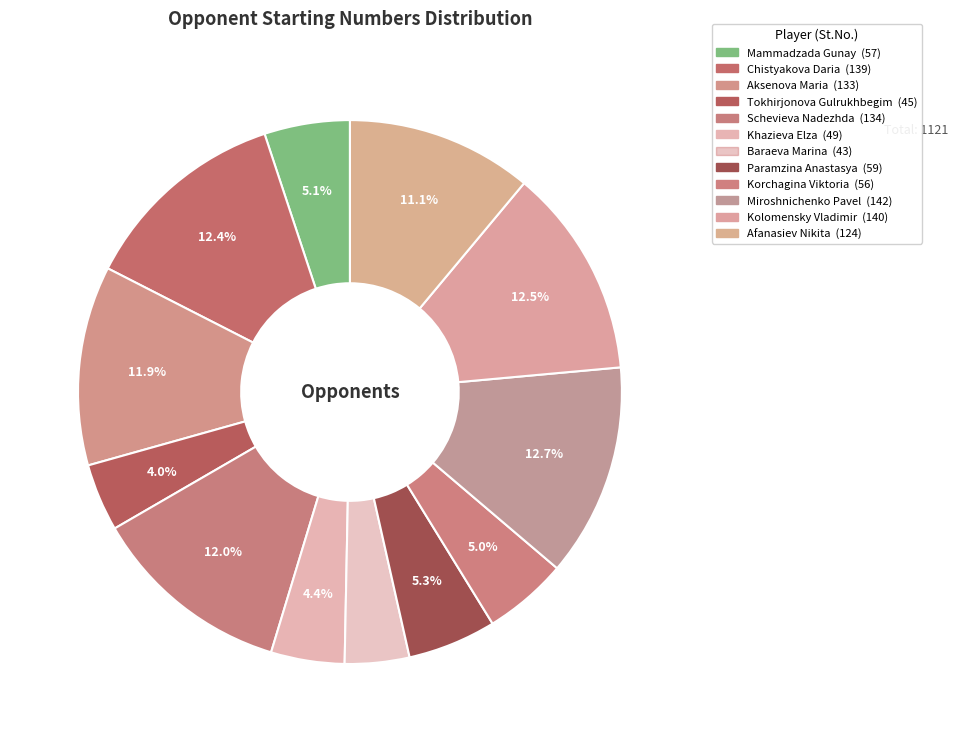

How many segments does this pie chart have?

12